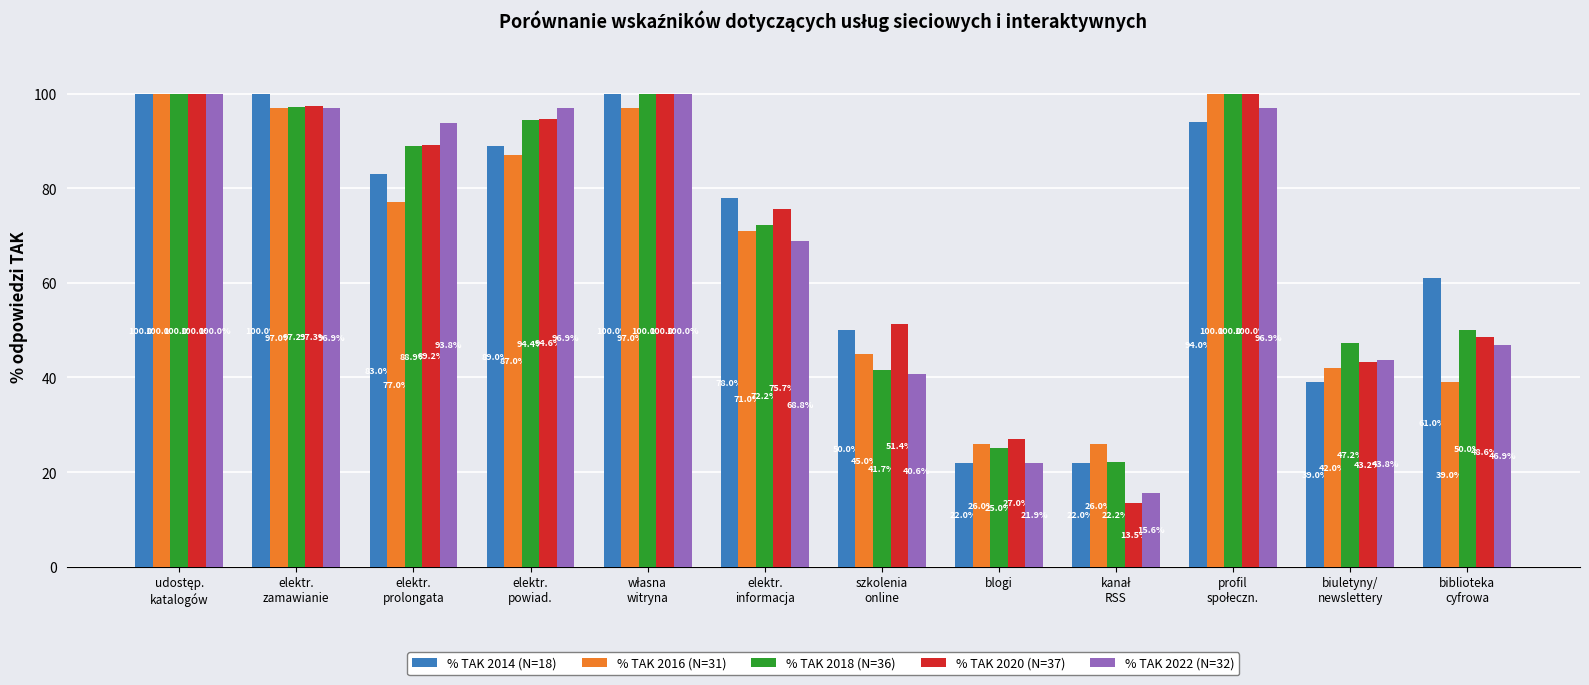

At which label is % TAK 2018 (N=36) closest to 61?

biblioteka
cyfrowa